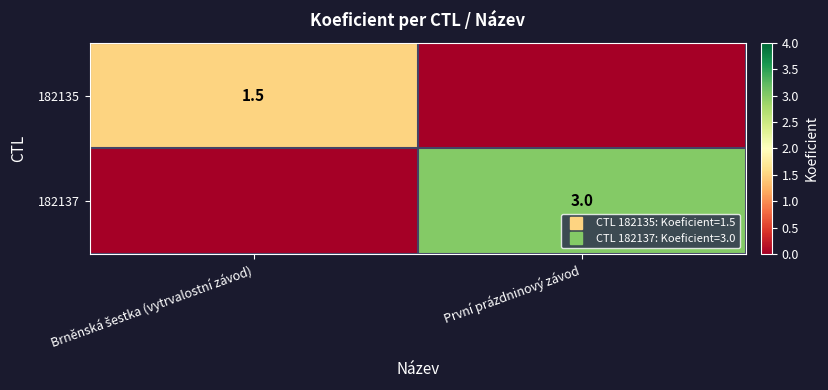

At which category does the chart reach its minimum across all series?

První prázdninový závod